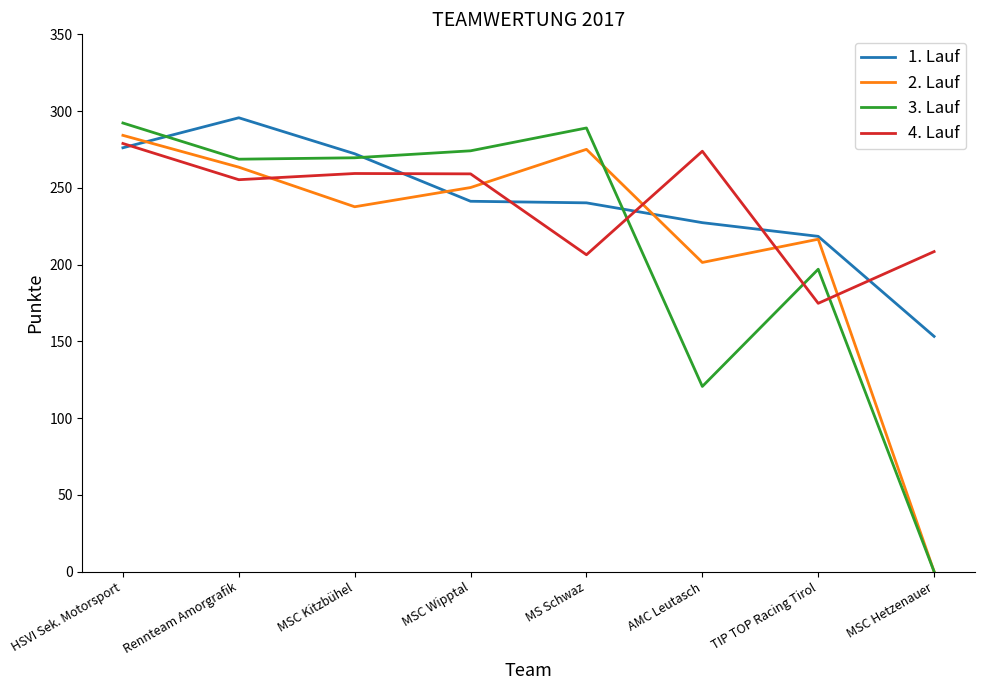

Which category has the lowest value in the 3. Lauf series?

MSC Hetzenauer